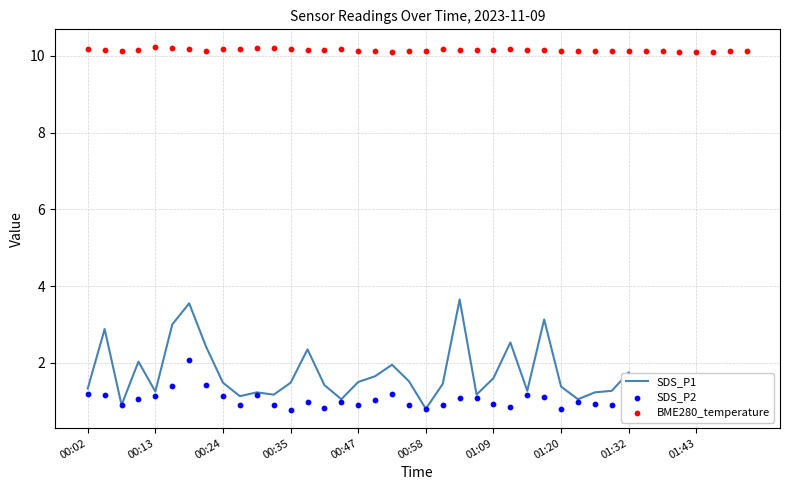

Which series contains the highest Y value?

BME280_temperature